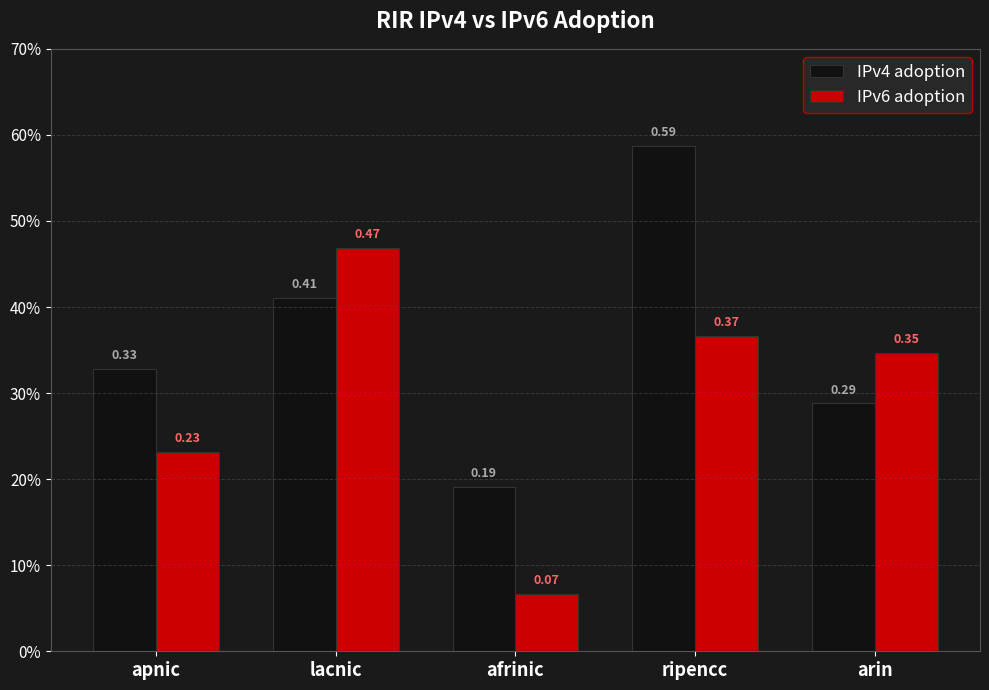

What are all the series names shown in the legend?

IPv4 adoption, IPv6 adoption